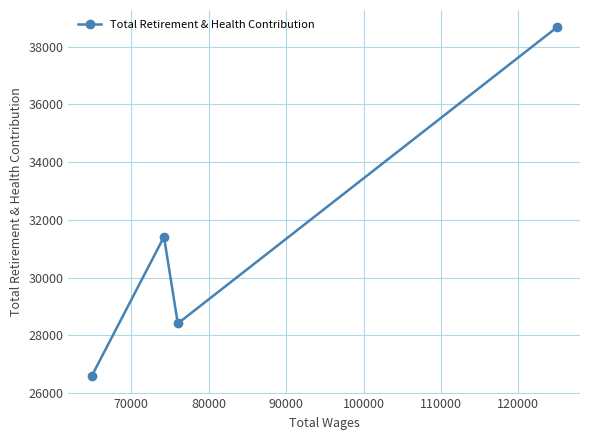

What is the greatest value displayed?

38667